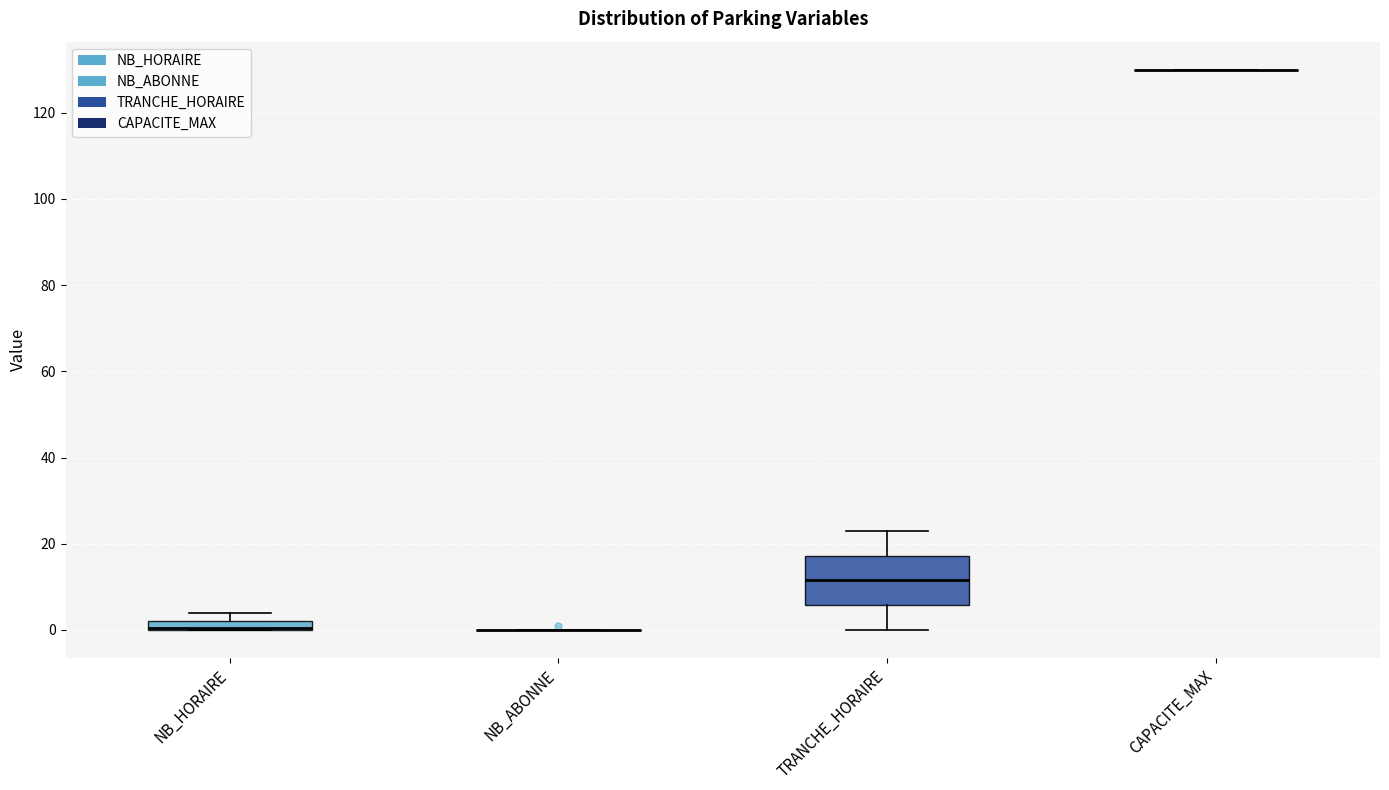

Where is the upper edge of the box for NB_HORAIRE on the y-axis? The values are not printed on the chart, so give them approximately, as read against the axis.

2